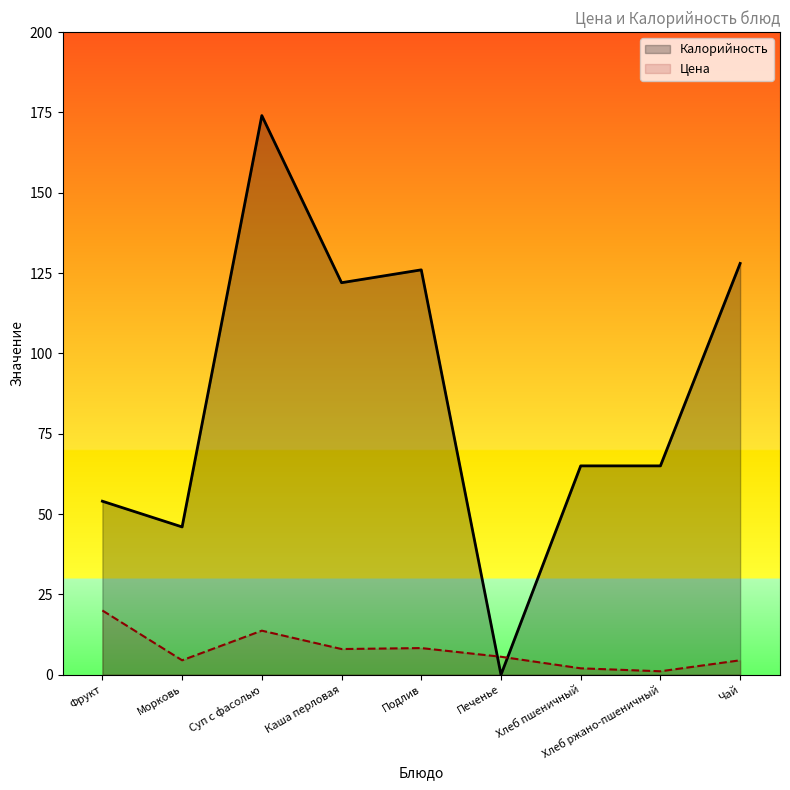

After their last crossing, which series has the higher values: Цена or Калорийность?

Калорийность